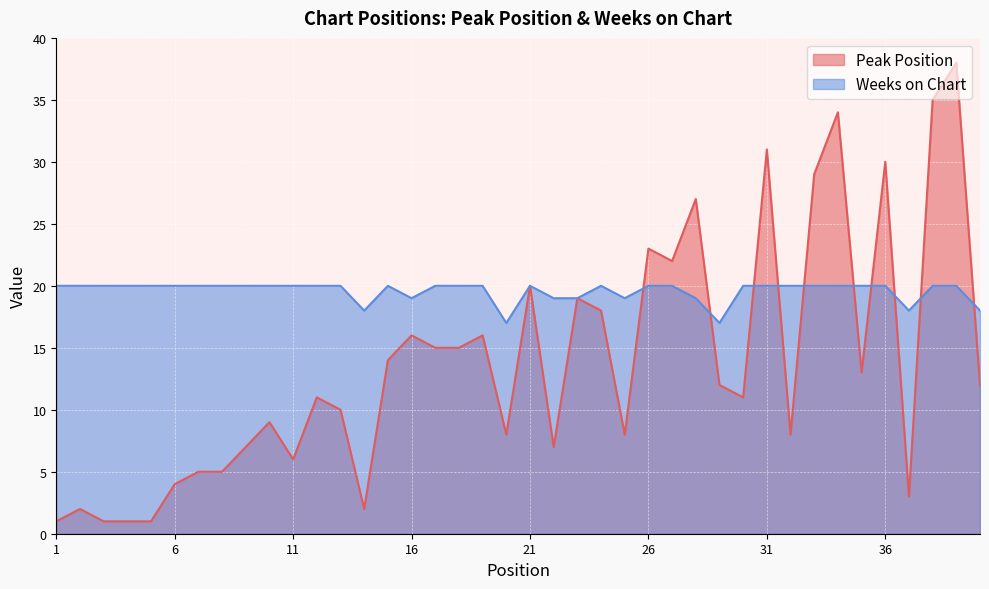

The Weeks on Chart series shows 20 at 2. True or false?

True